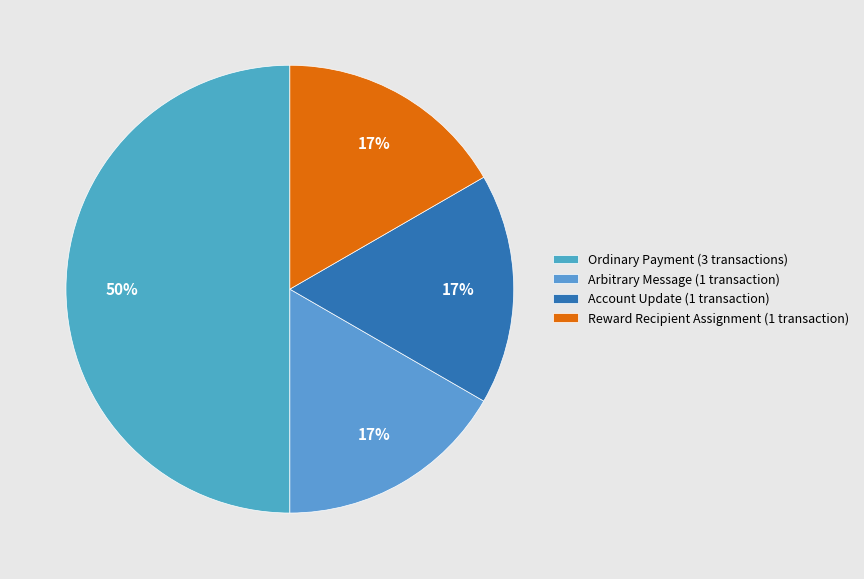

What percentage is the Arbitrary Message slice, to the nearest percent?

17%